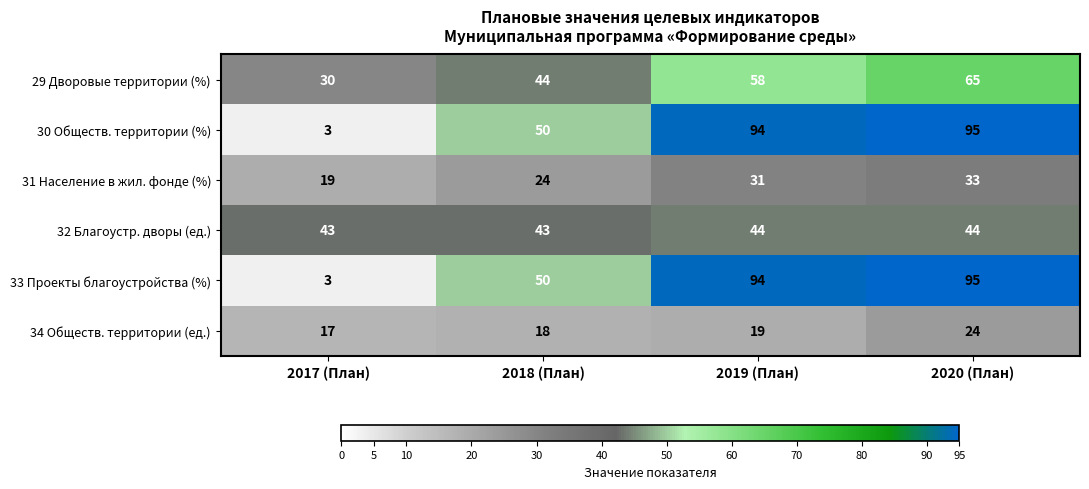

What is the maximum value shown in the chart?

95